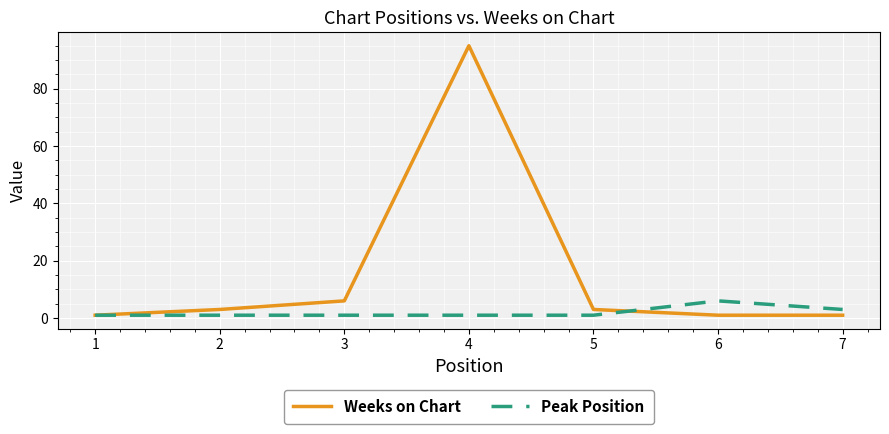

What is the greatest value displayed?

95